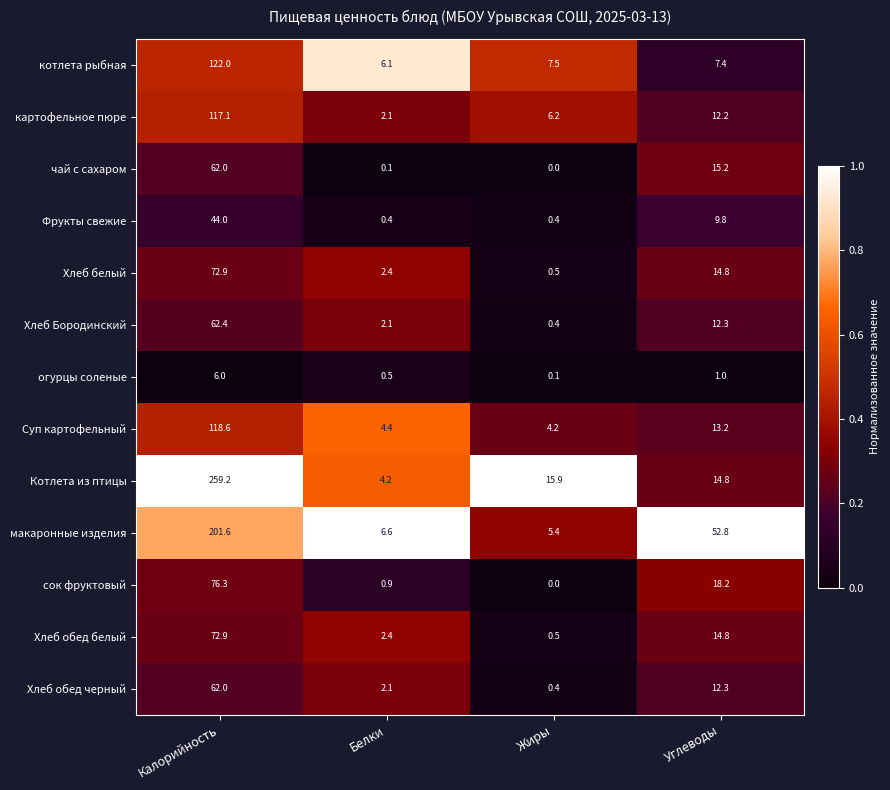

Rank the categories by Суп картофельный value from highest to lowest.

Калорийность, Углеводы, Белки, Жиры